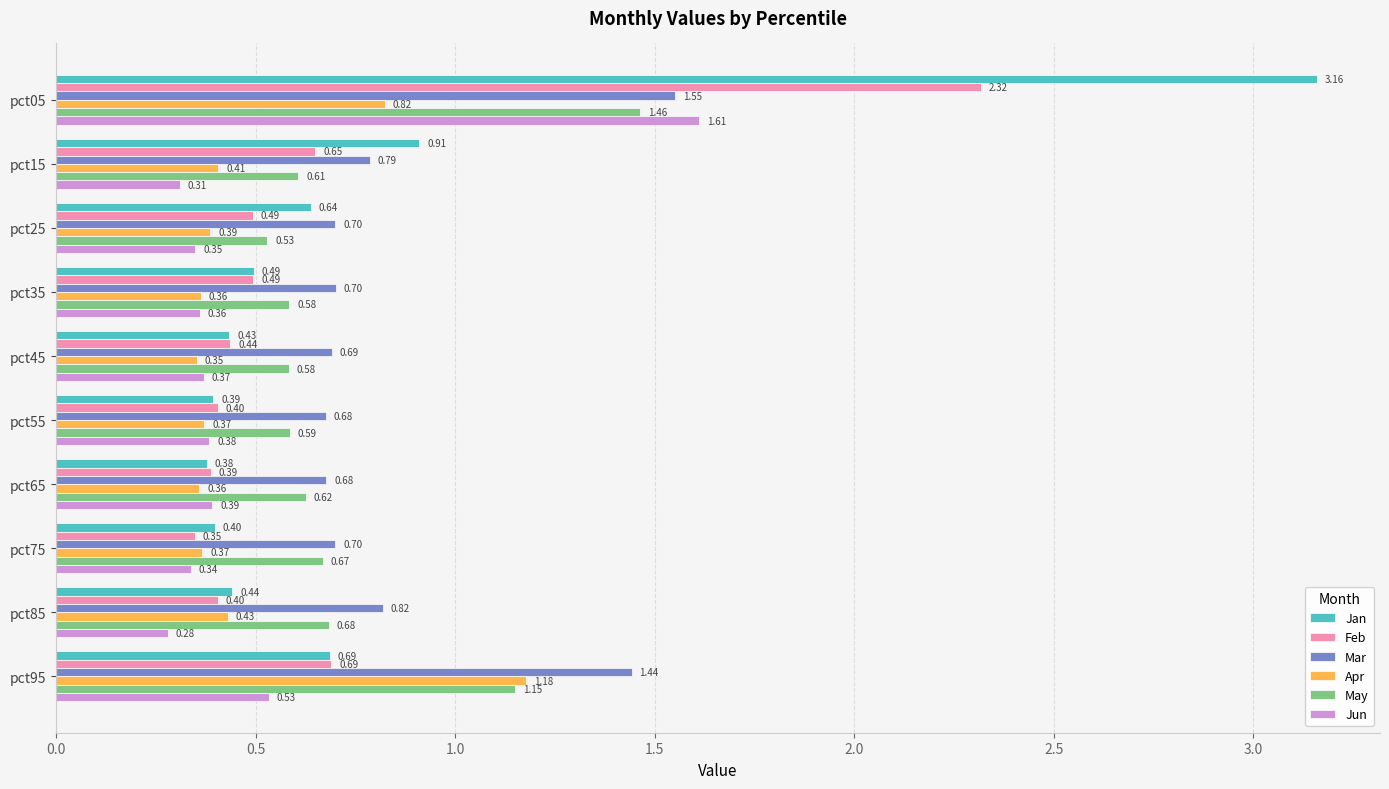

What is the sum of all Mar values?

8.7